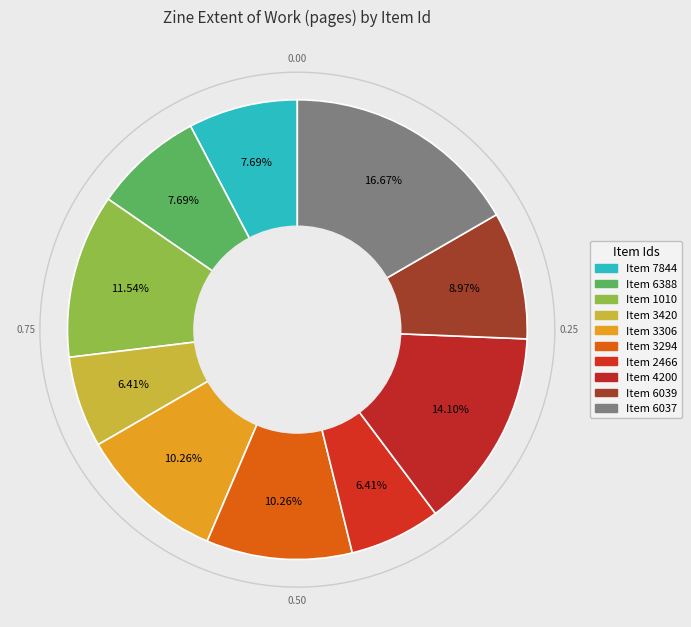

Count the number of slices in the pie.

10